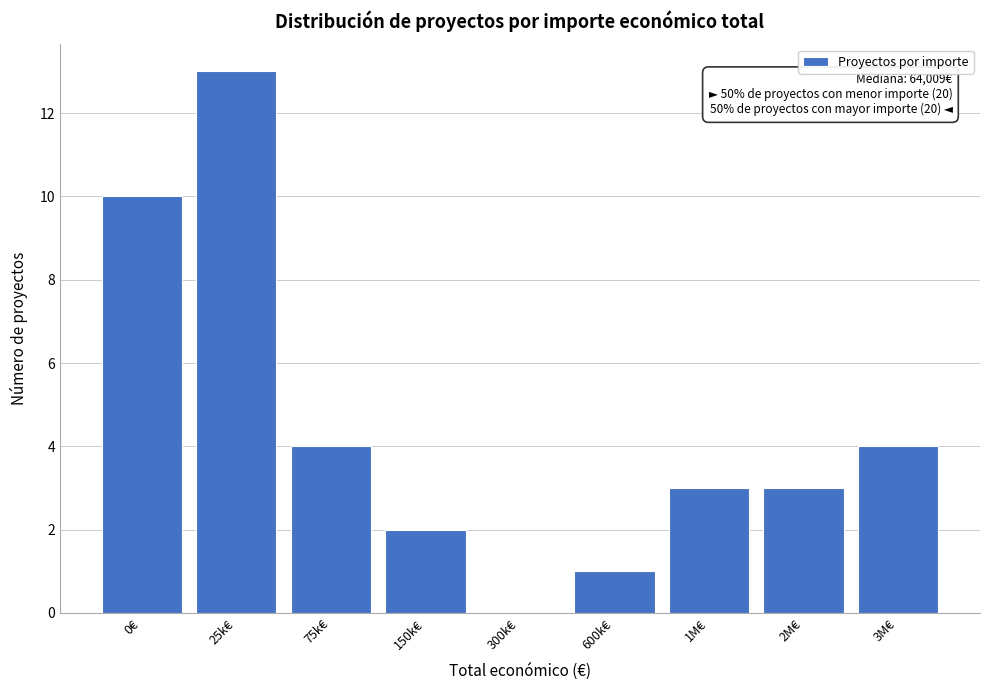

Reading left to right, what are all the values shown in this chart?

0€=10	25k€=13	75k€=4	150k€=2	300k€=0	600k€=1	1M€=3	2M€=3	3M€=4